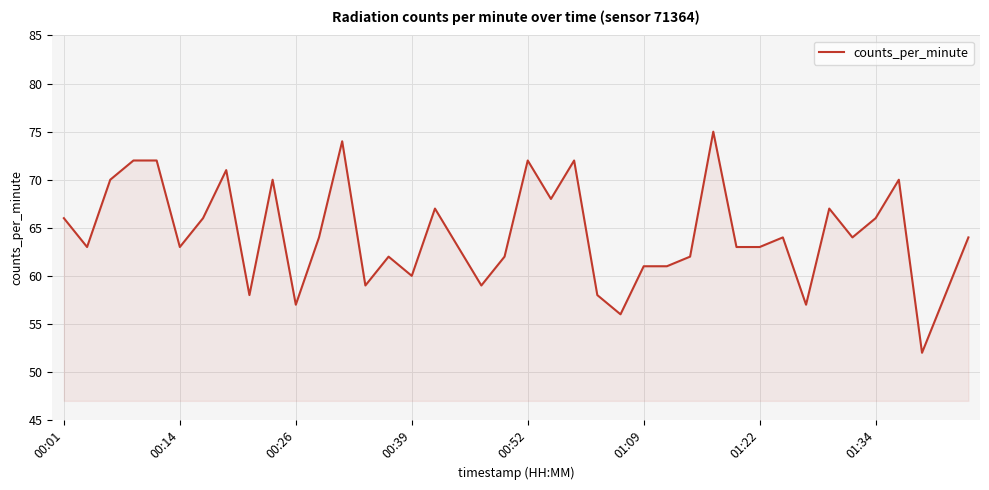

What is the maximum value shown in the chart?

75